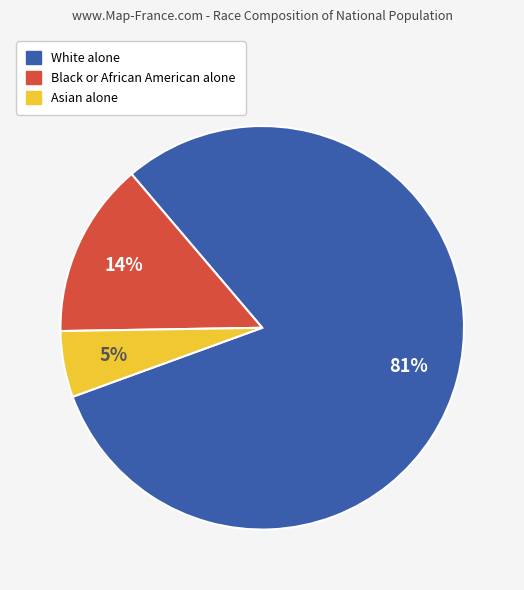

How many segments does this pie chart have?

3